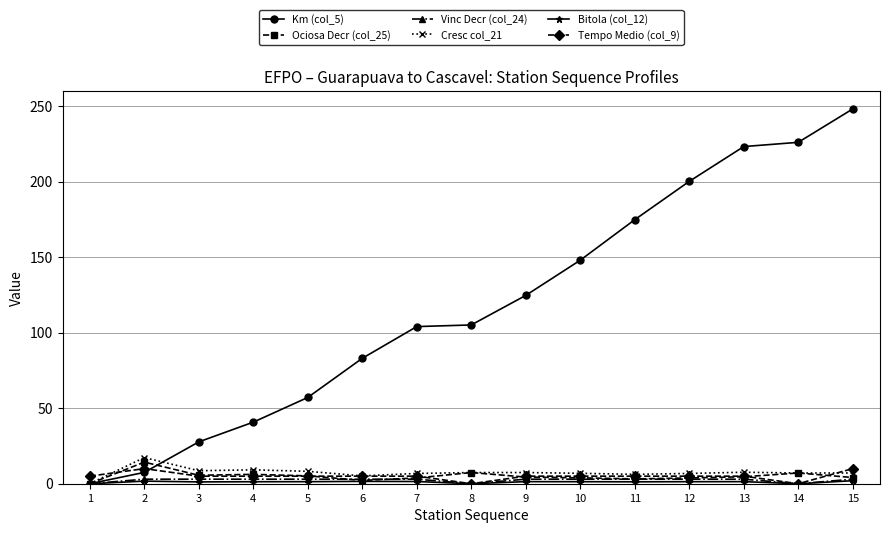

How many series are shown in this chart?

6